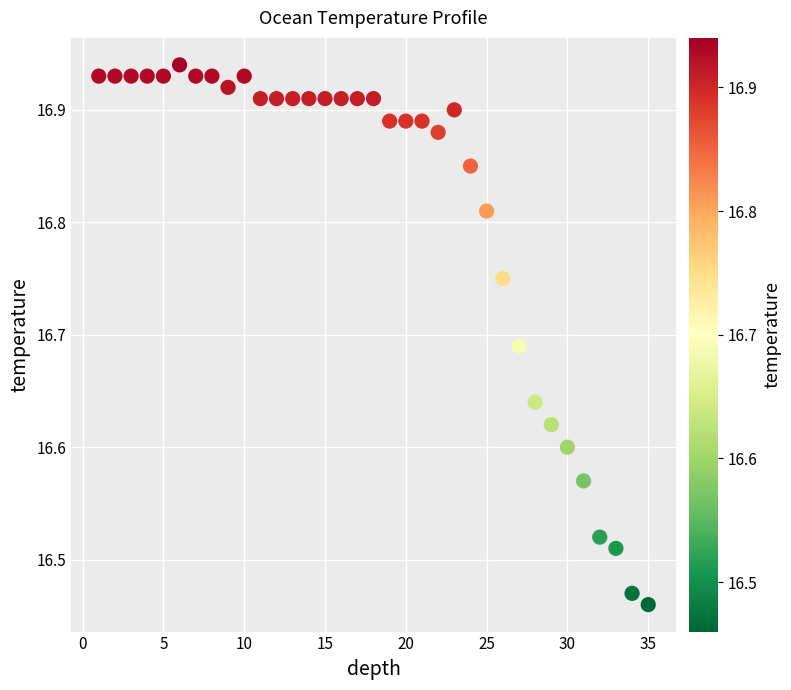

What is the range of Y values (max minus min)?

0.5